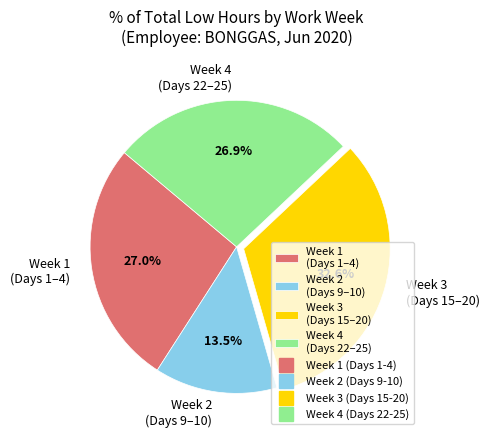

What is the largest slice in the pie chart?

Week 3 (Days 15–20)